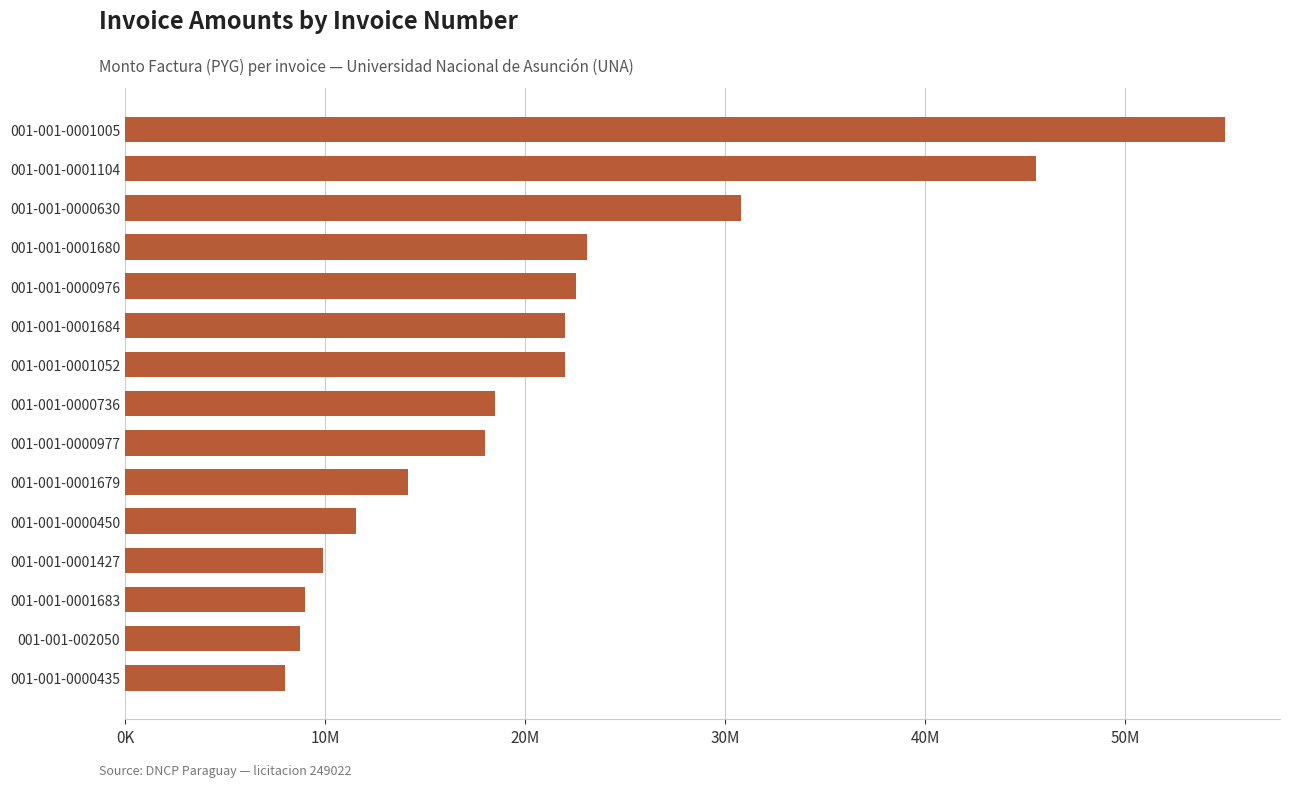

Which label corresponds to the smallest value in the chart?

001-001-0000435